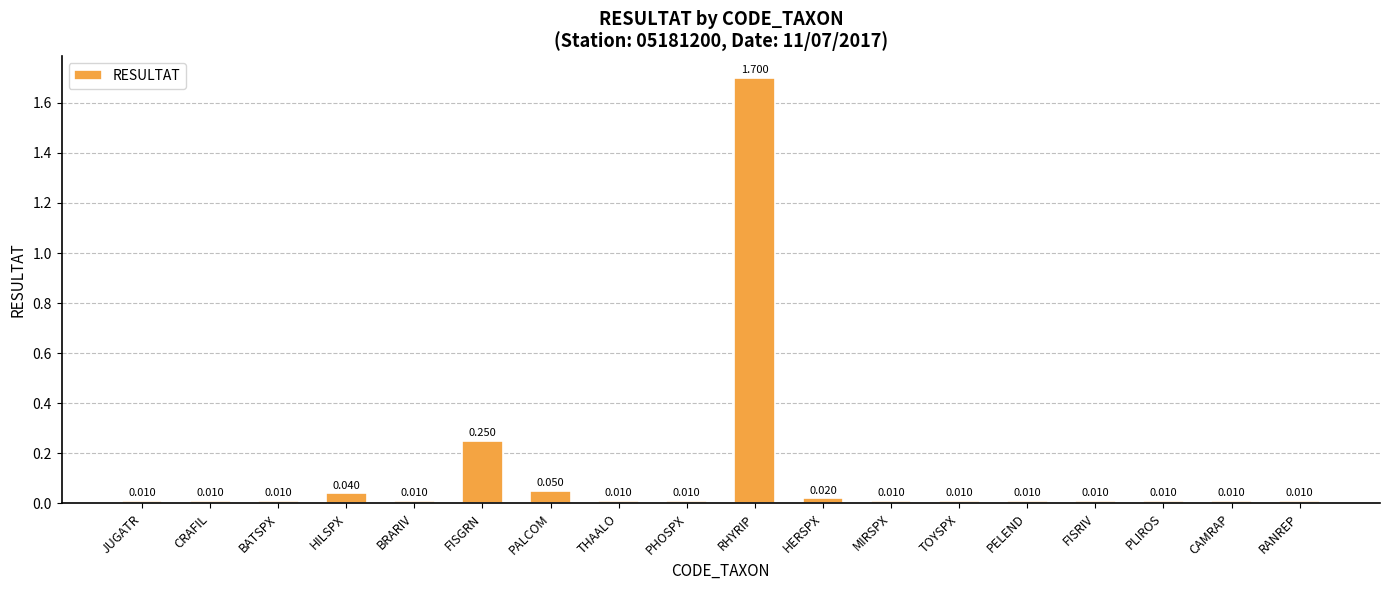

At which category does the chart reach its peak across all series?

RHYRIP